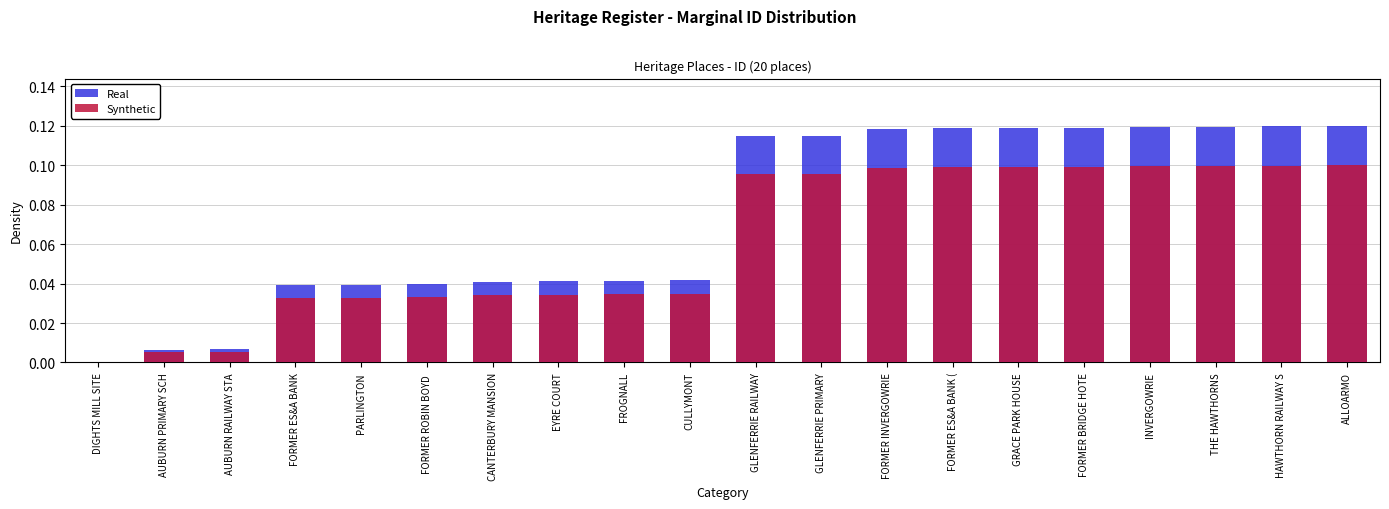

At which category is the sum across all series the highest?

ALLOARMO